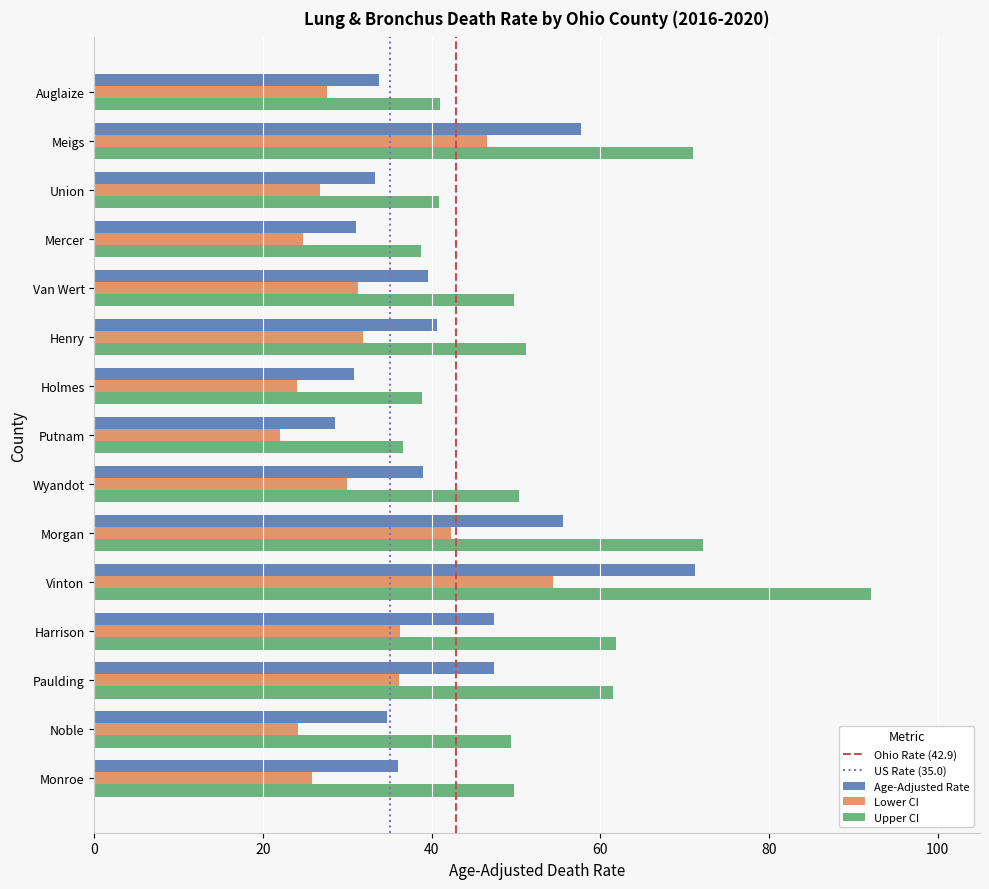

The value of Lower CI at Mercer is 9.9. True or false?

False